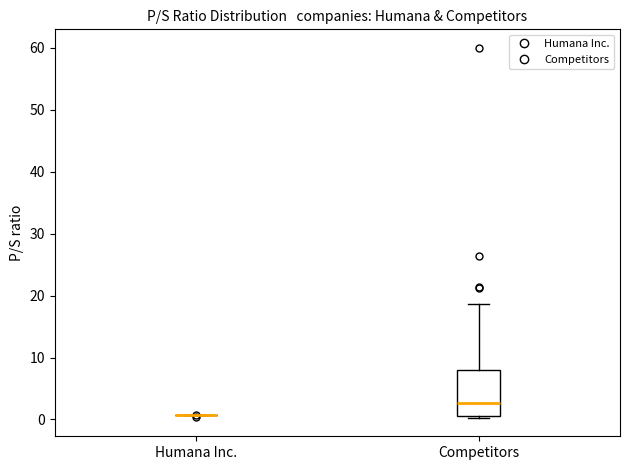

Reading left to right, read every box against the y-axis: the position of its median line, the range the box covers, and the ends of its whiskers. The values are not printed on the chart, so give them approximately, as read against the axis.

Humana Inc.: box collapsed to a line at 1, whiskers 1 to 1
Competitors: median 3, box 1 to 8, whiskers 0 to 19